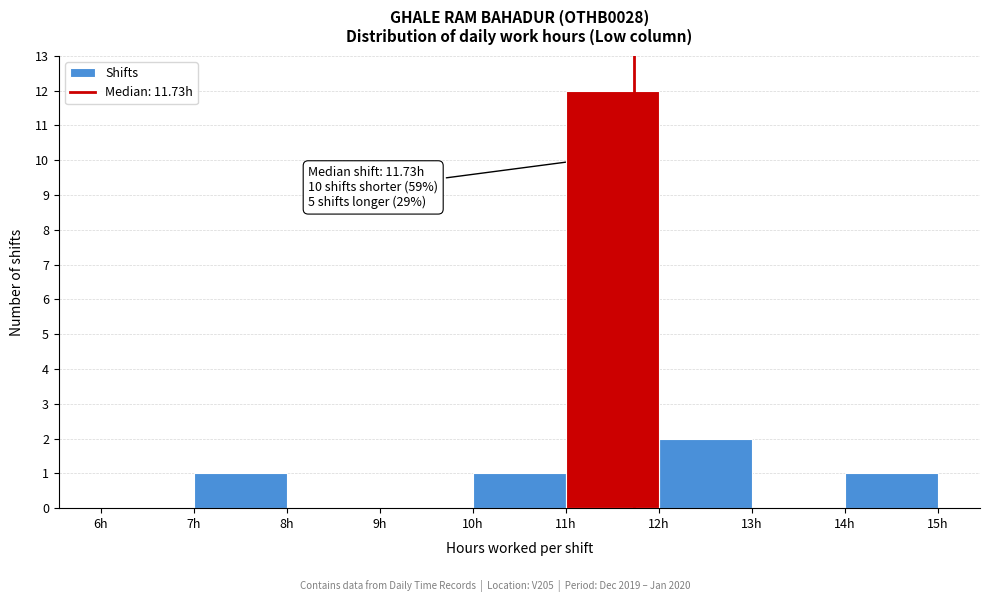

Which range on the x-axis has the tallest bar?

11 to 12